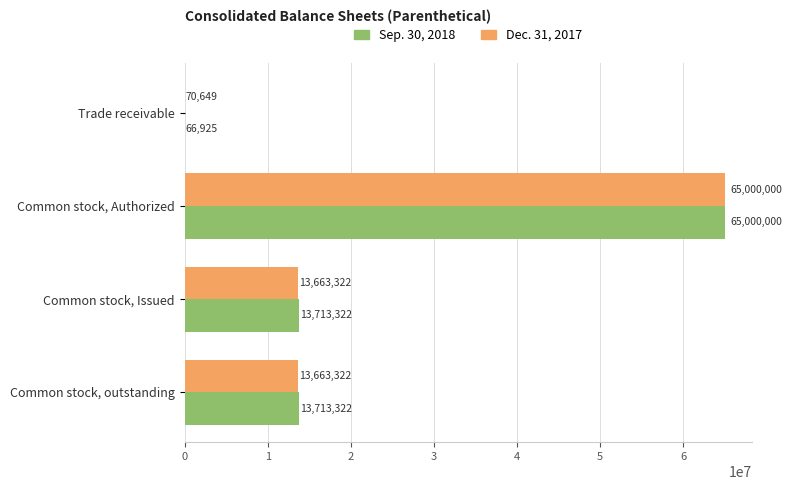

At which label does Dec. 31, 2017 reach its peak?

Common stock, Authorized